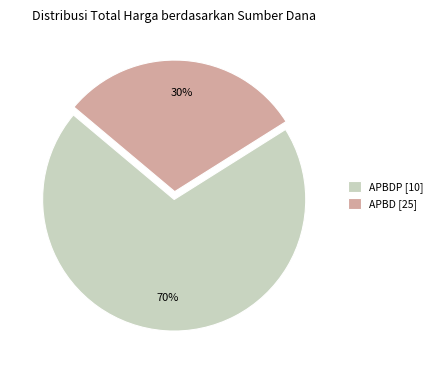

To the nearest percent, what is the difference between the largest and smallest slice percentages?

40%